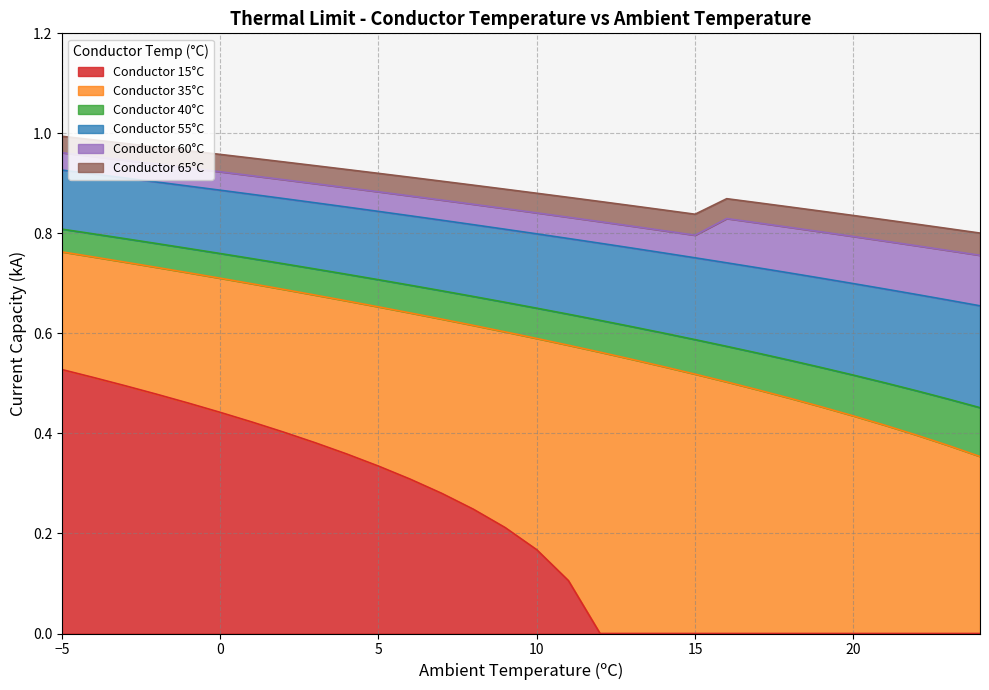

True or false: 65 and 15 intersect in this chart.

False